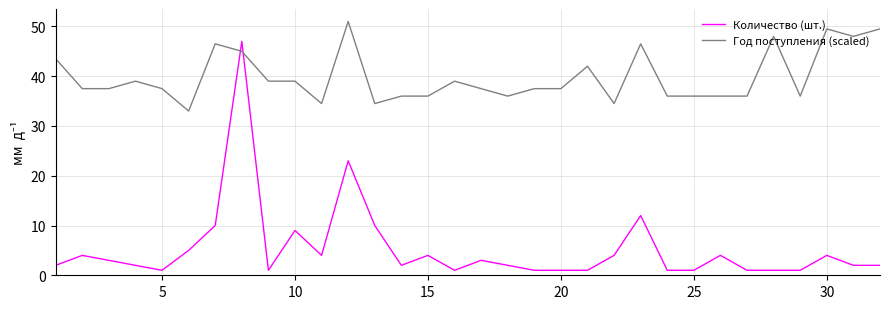

What are all the series names shown in the legend?

Количество (шт.), Год поступления (scaled)